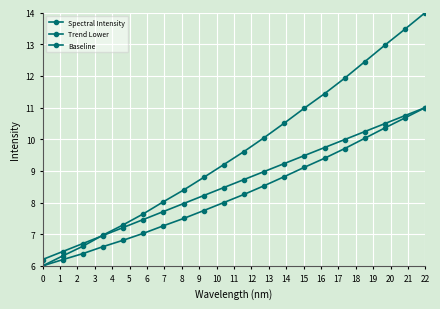

How many values in the Spectral Intensity series are below 9?

9